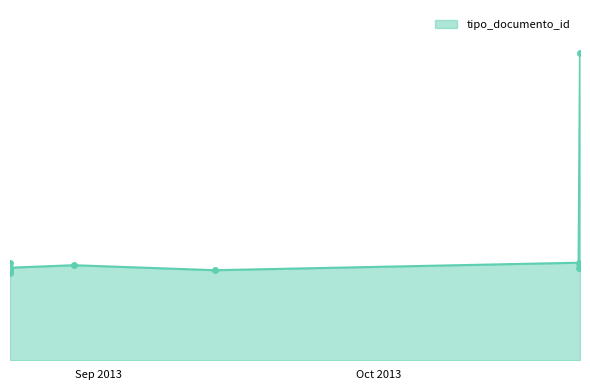

Does the chart have visible grid lines?

No